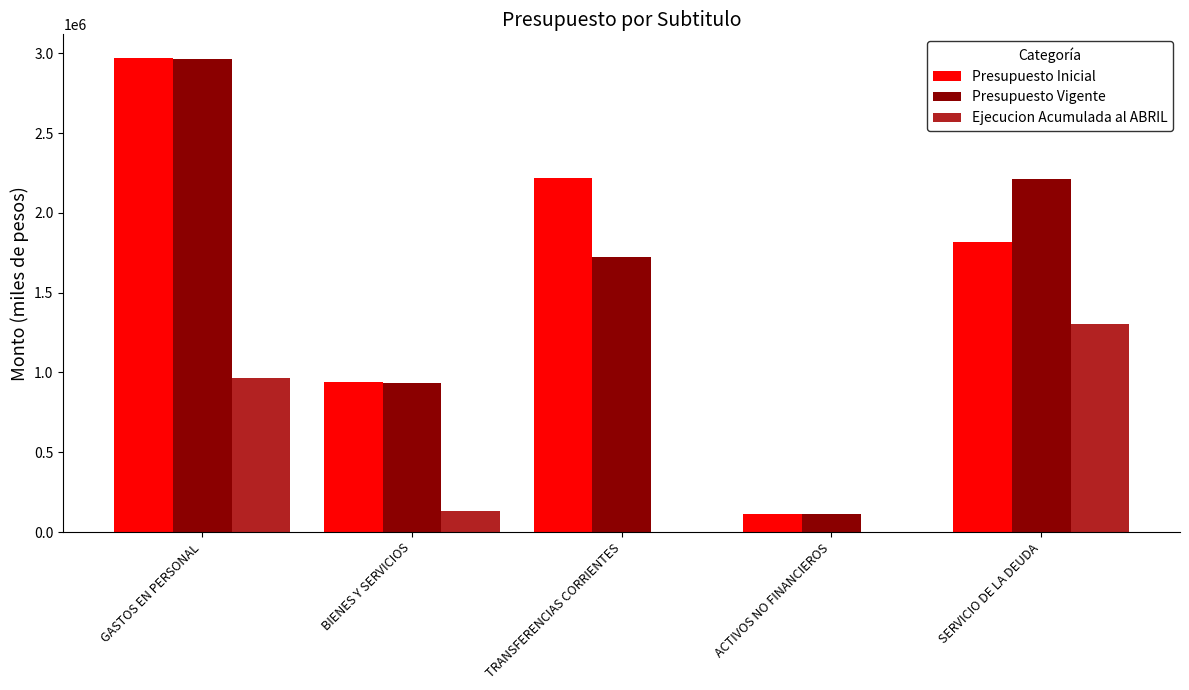

At which category is the sum across all series the highest?

GASTOS EN PERSONAL